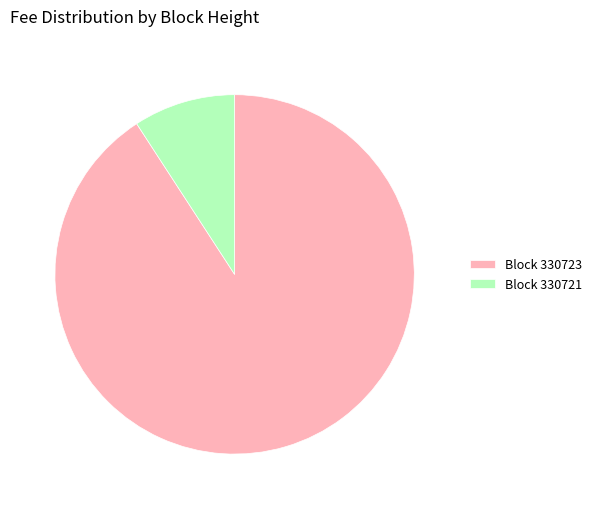

Does Block 330721 account for over 50% of the chart?

No